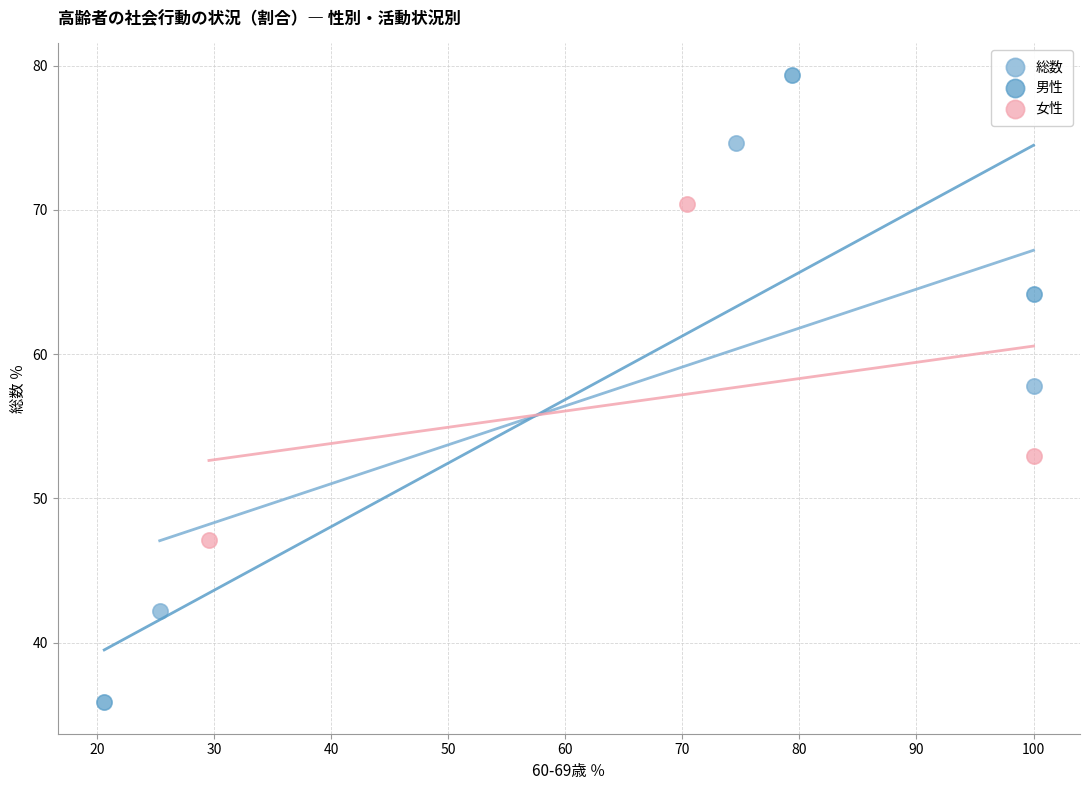

Which series reaches the maximum Y coordinate?

男性